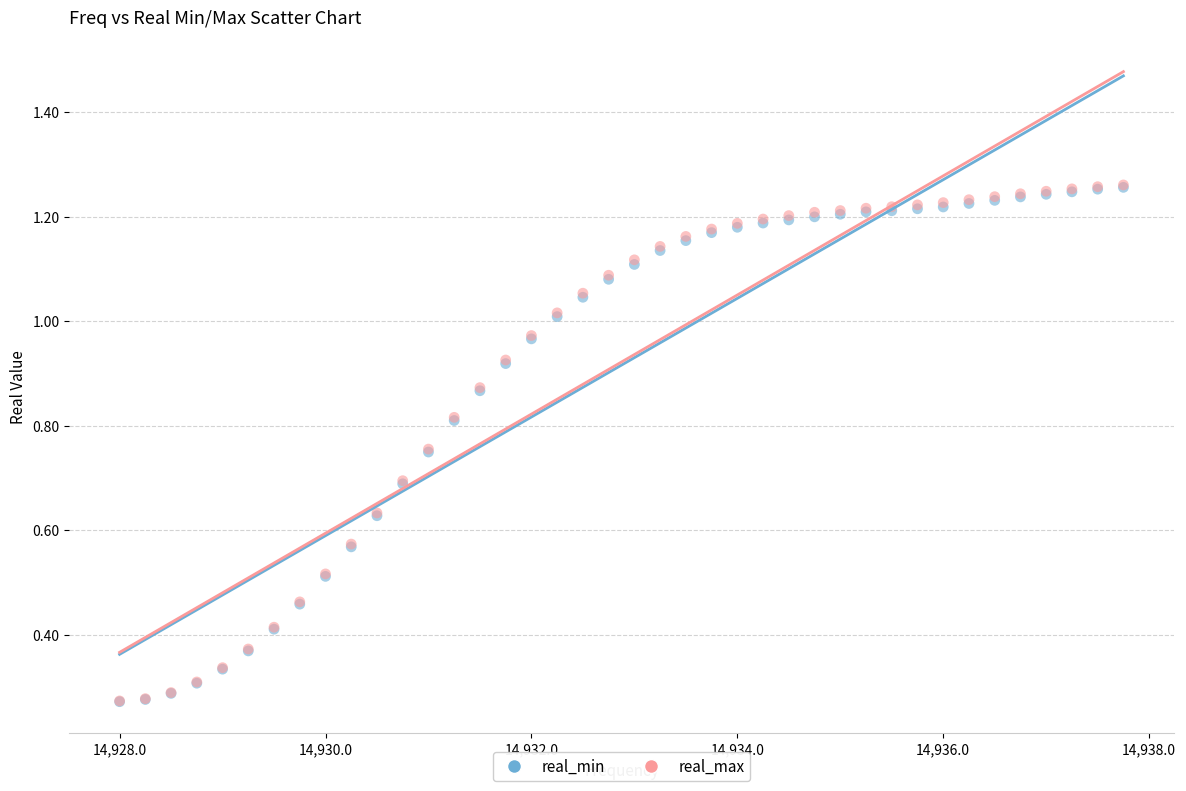

Which series has the widest spread of Y values?

real_max